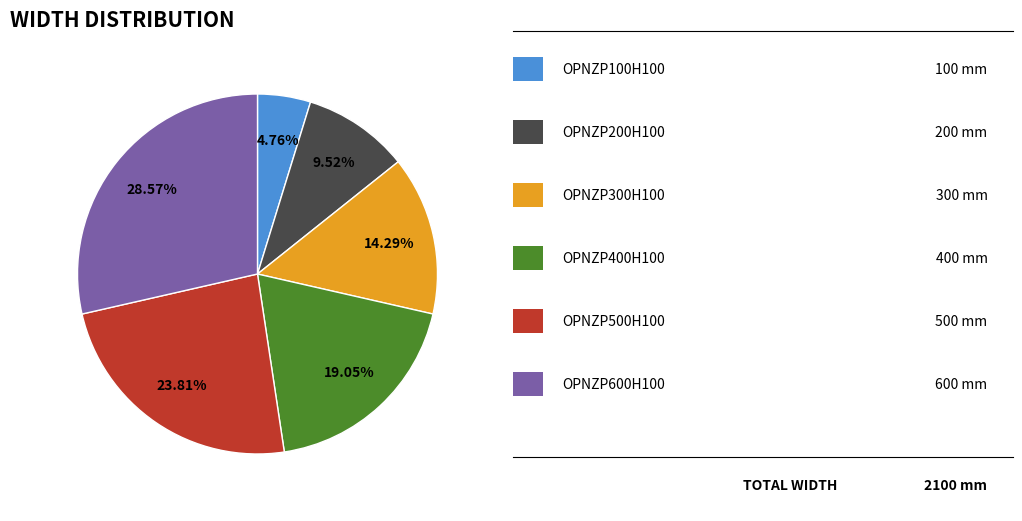

Is there a majority slice in this chart?

No